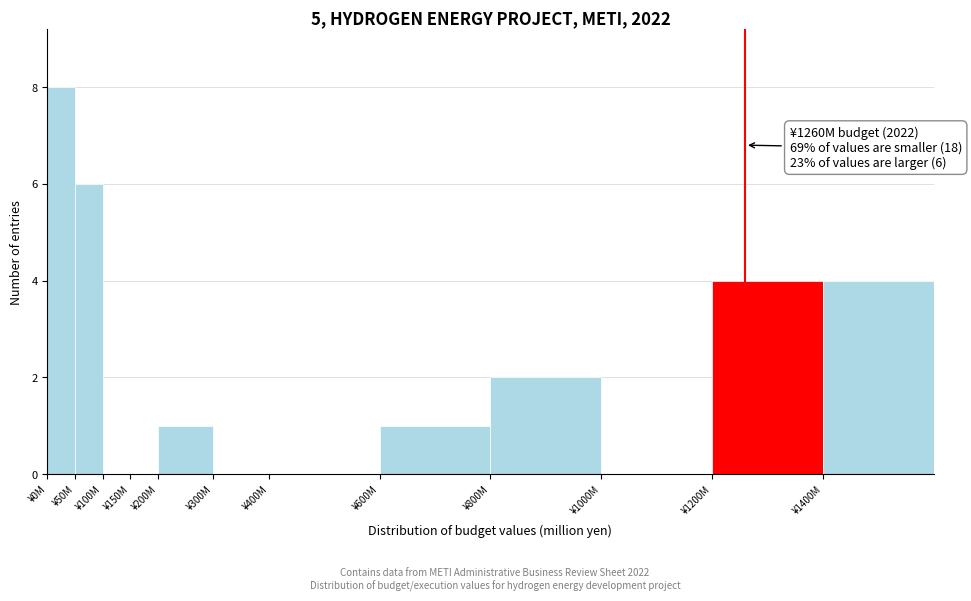

Reading left to right, extract all data points from this chart.

¥0M=8	¥50M=6	¥100M=0	¥150M=0	¥200M=1	¥300M=0	¥400M=0	¥600M=1	¥800M=2	¥1000M=0	¥1200M=4	¥1400M=4